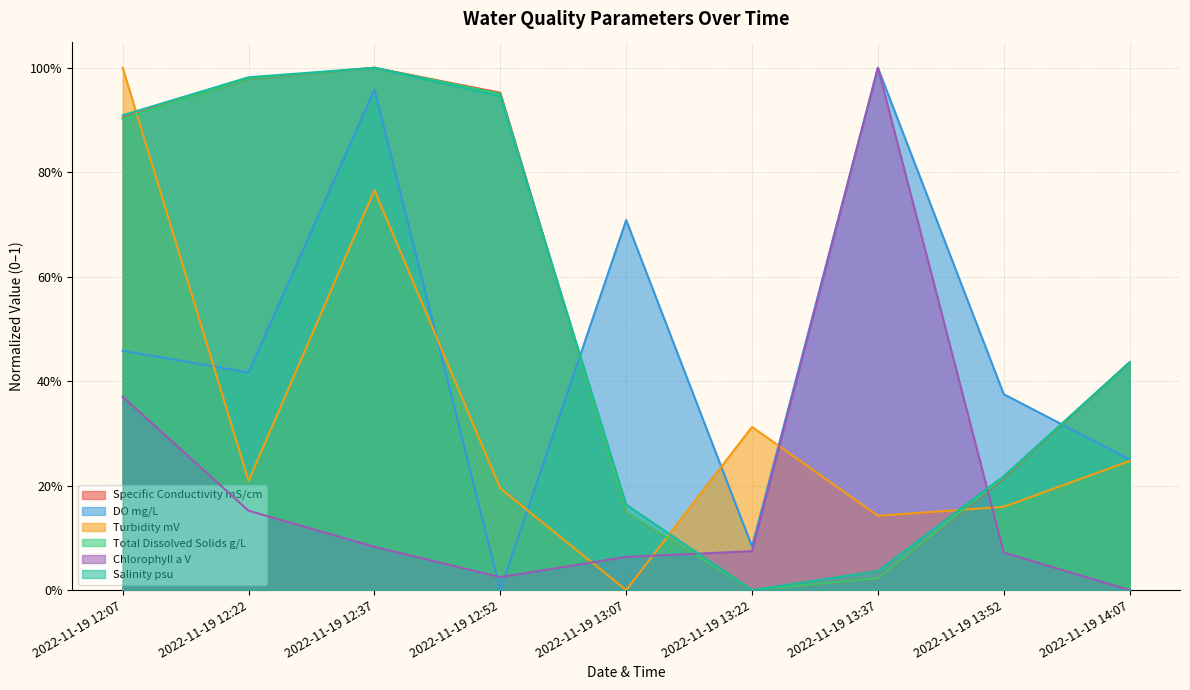

Does the chart have visible grid lines?

Yes